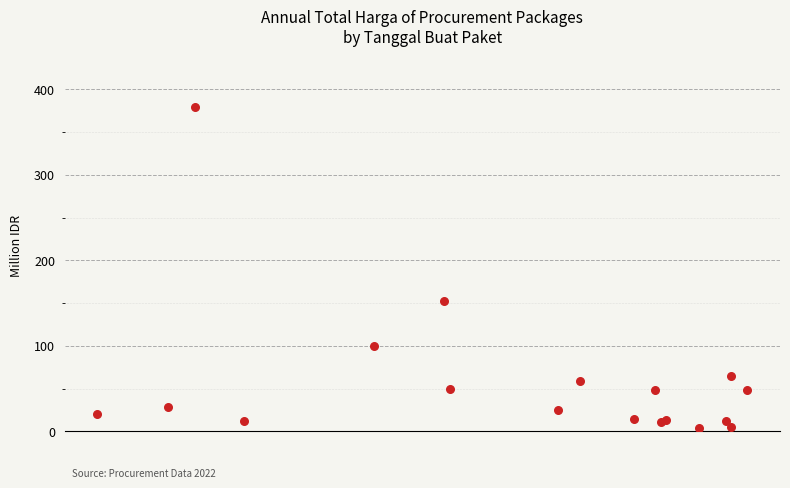

What Y value in the scatter plot is closest to 191?

152.5